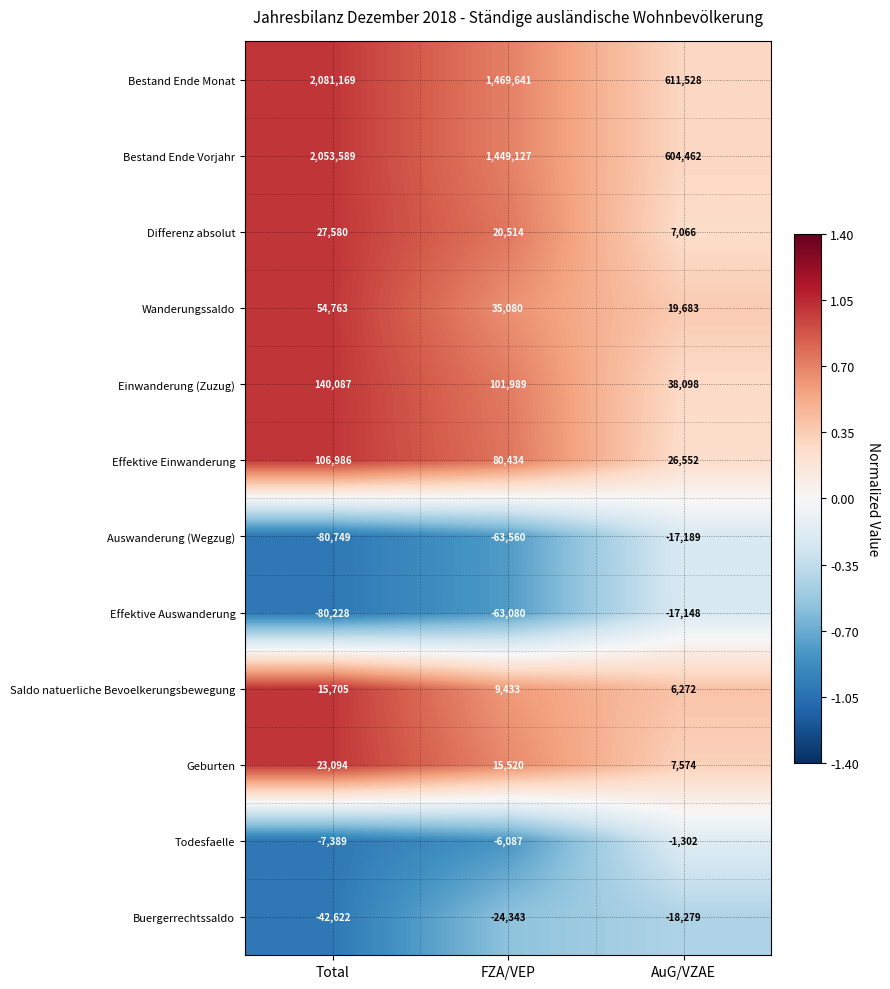

How many distinct data groups are displayed?

12